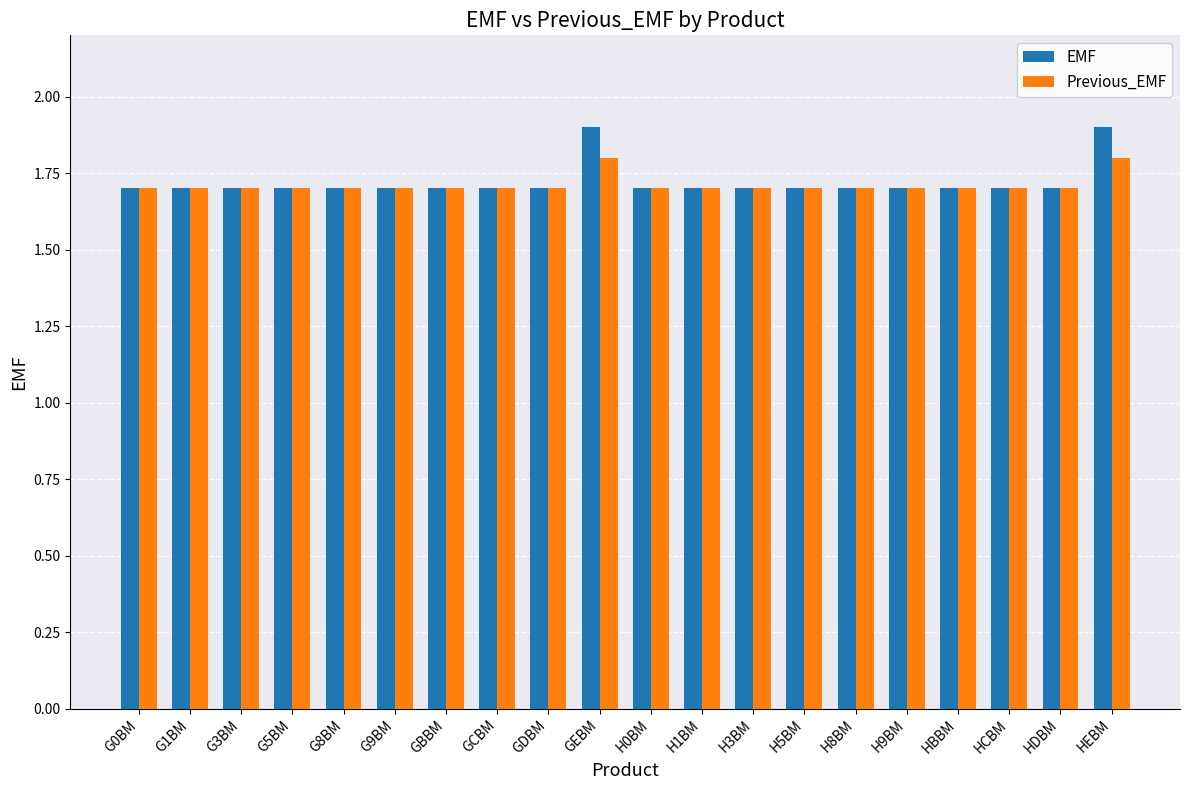

What is the maximum value for EMF?

1.9